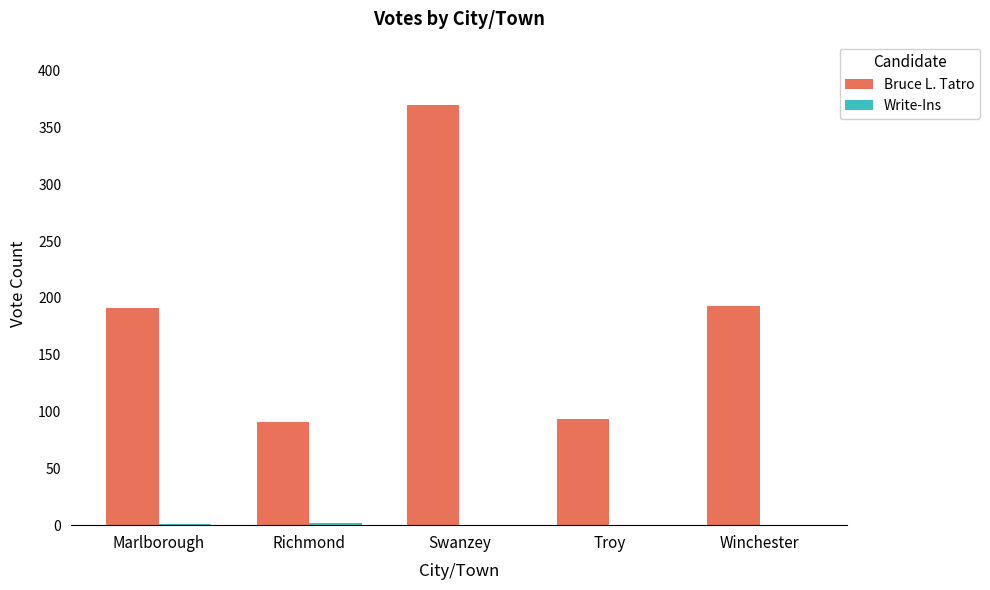

What is the sum of all Bruce L. Tatro values?

938